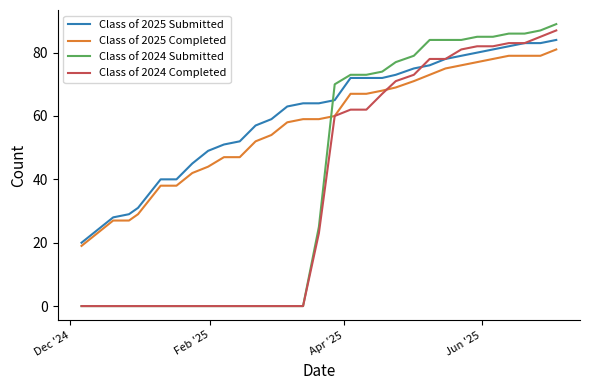

What are all the series names shown in the legend?

Class of 2025 Submitted, Class of 2025 Completed, Class of 2024 Submitted, Class of 2024 Completed